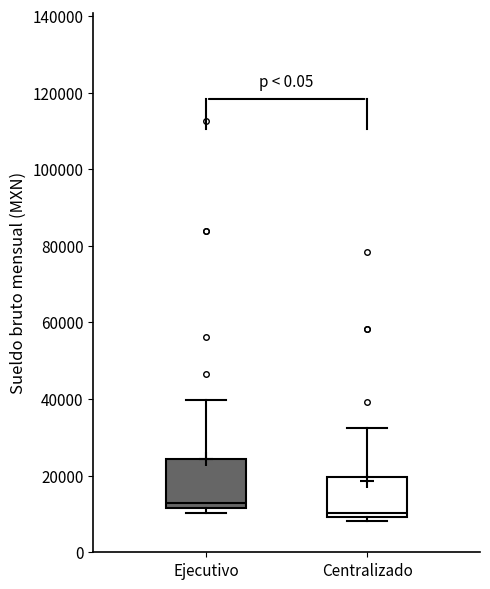

Reading left to right, transcribe this box plot: for each box, give where its median line is, the range the box spans, and where its two whiskers end, as read against the y-axis. The values are not printed on the chart, so give them approximately, as read against the axis.

Ejecutivo: median 12000 (just above the box's lower edge), box 12000 to 24000, whiskers 10000 to 40000
Centralizado: median 10000 (just above the box's lower edge), box 10000 to 20000, whiskers 8000 to 32000